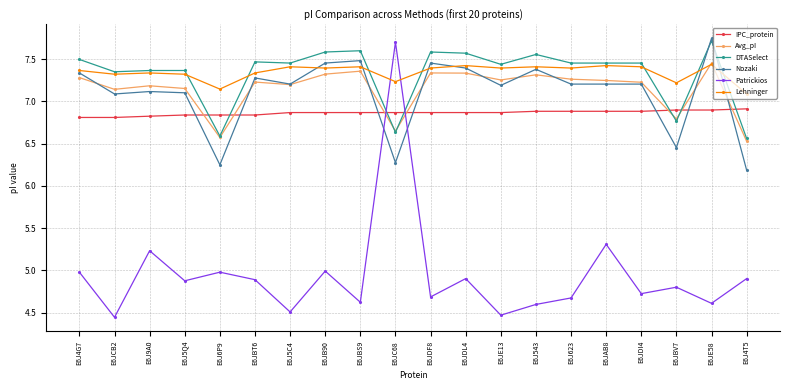

Between which two adjacent categories do Avg_pI and IPC_protein first intersect?

E6J5Q4 and E6J6P9